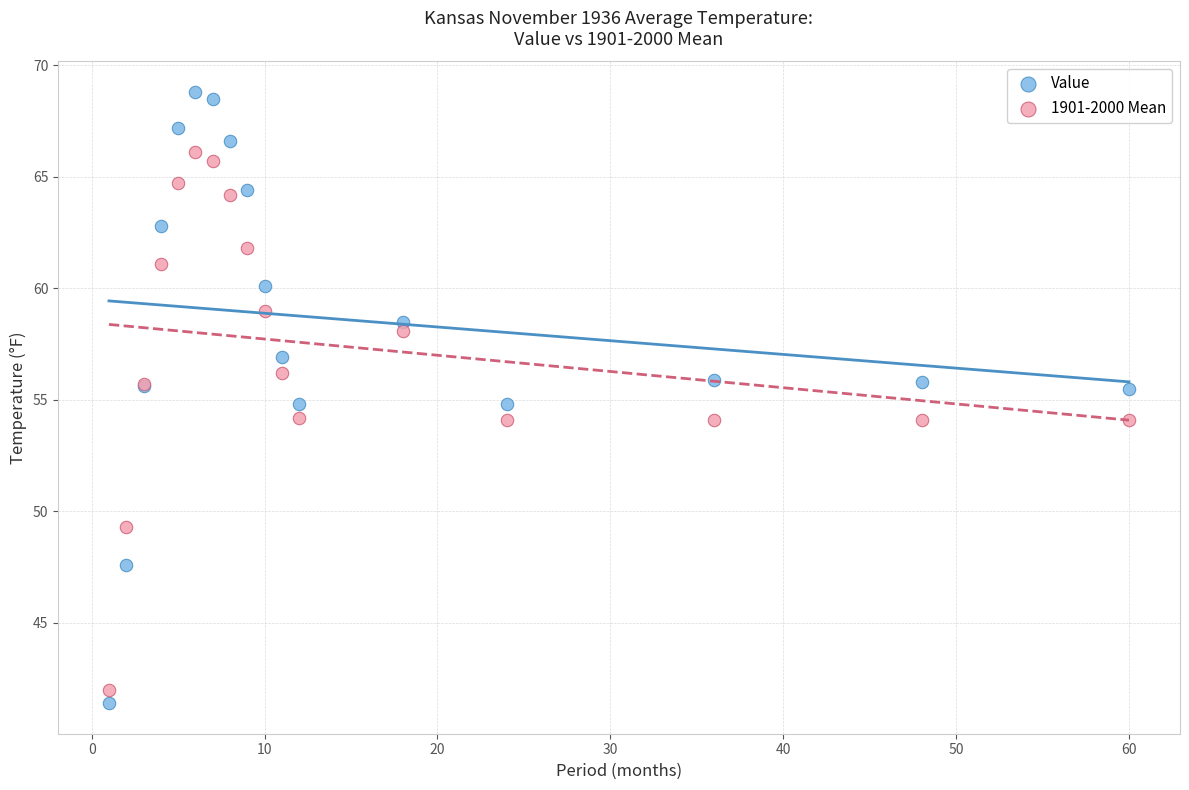

Which series contains the highest Y value?

Value